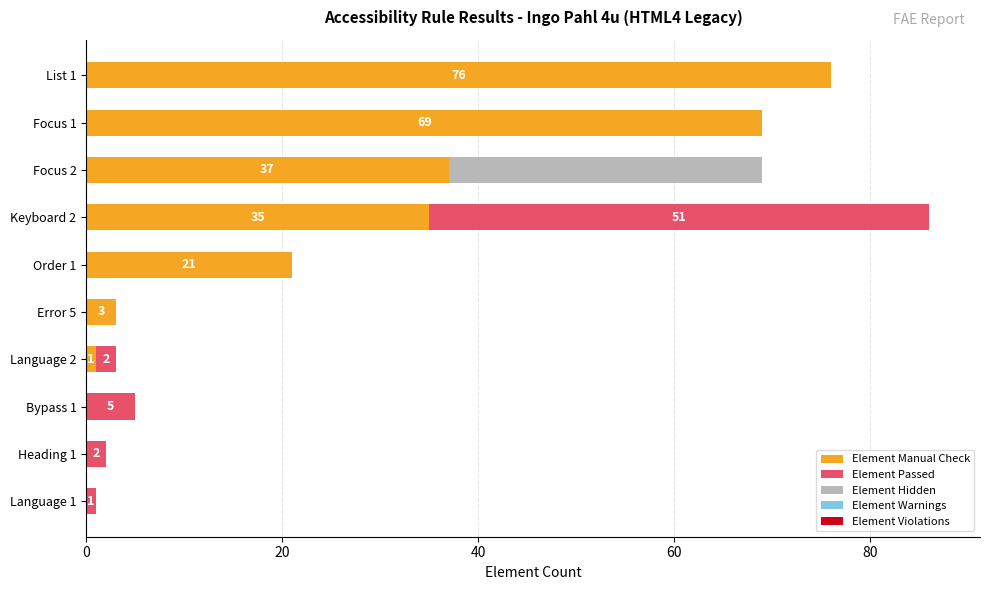

What is the highest value of the Element Manual Check series?

76